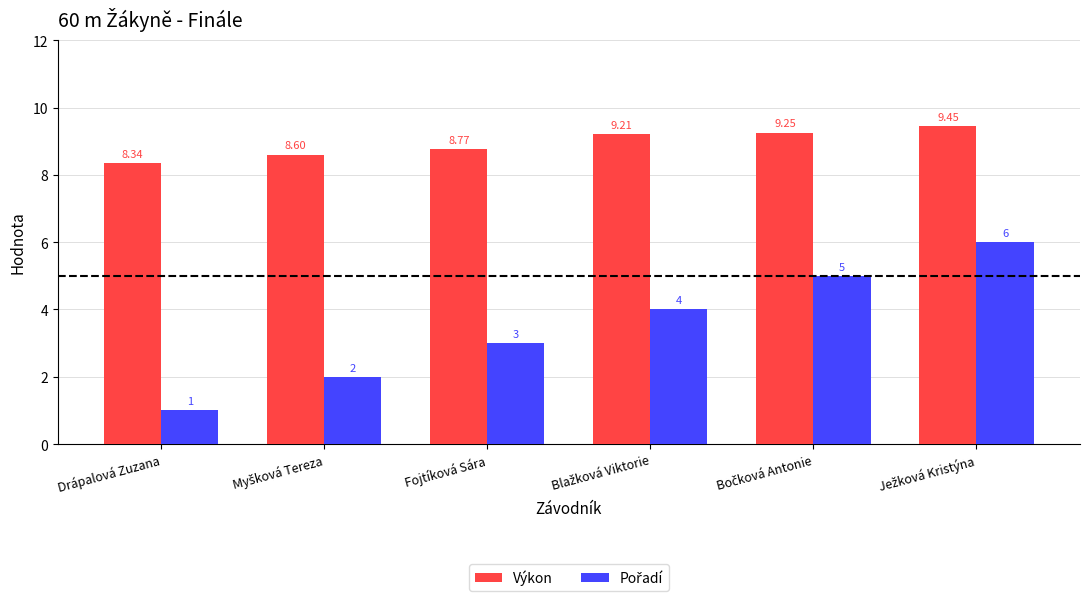

How many bars are there in total?

12